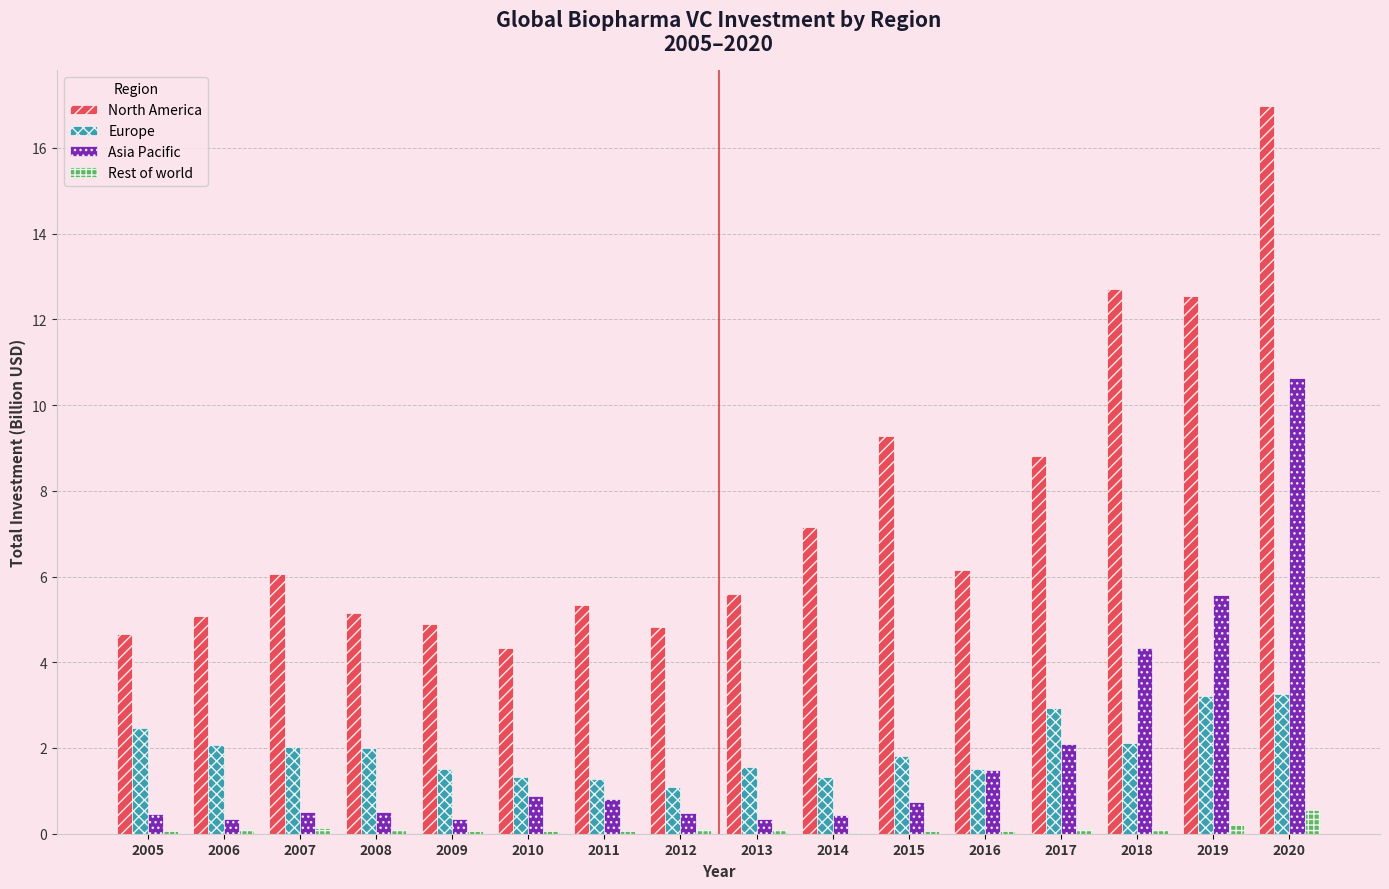

What is the sum of all Rest of world values?

1.9